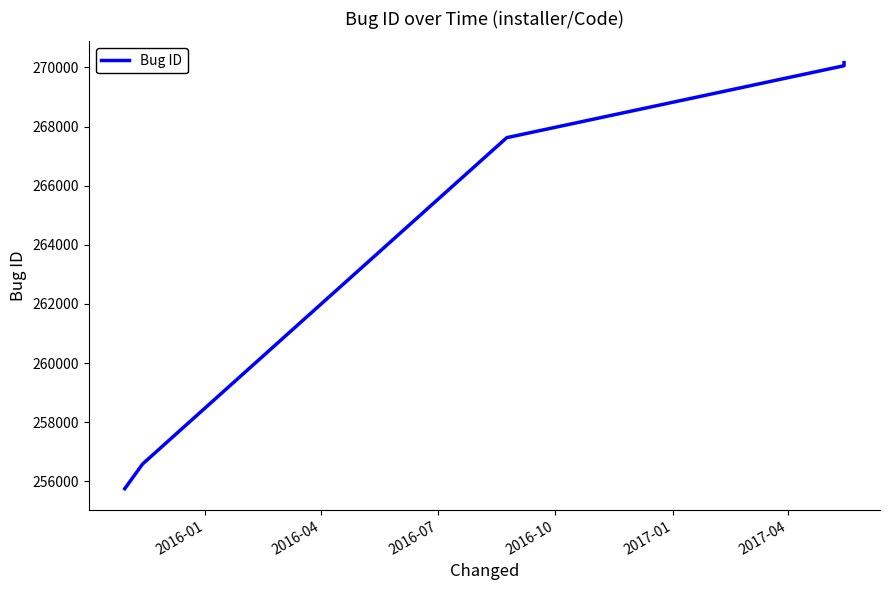

How many series are shown in this chart?

1